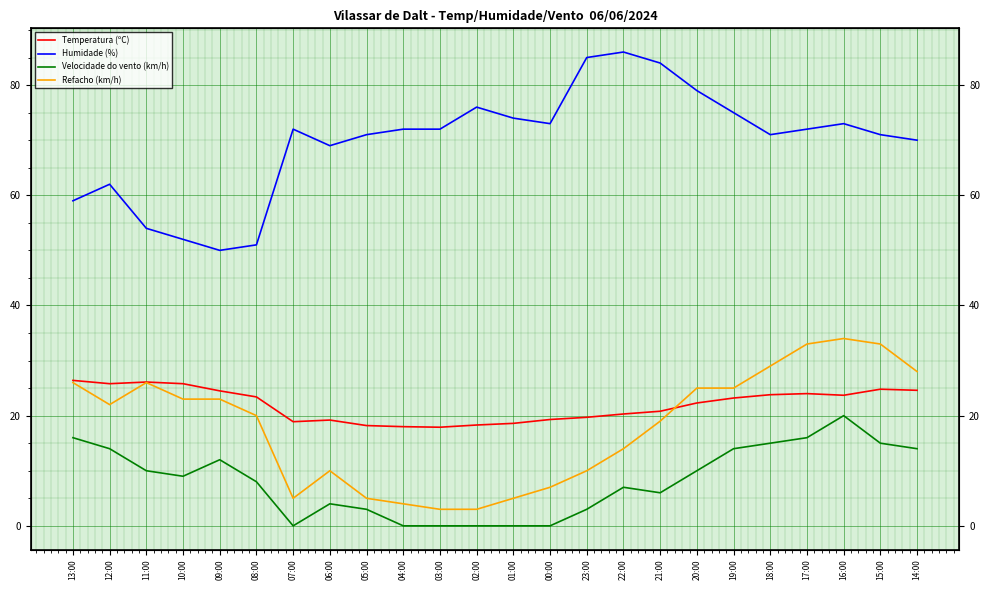

How many interior local valleys does the Refacho (km/h) series have?

2